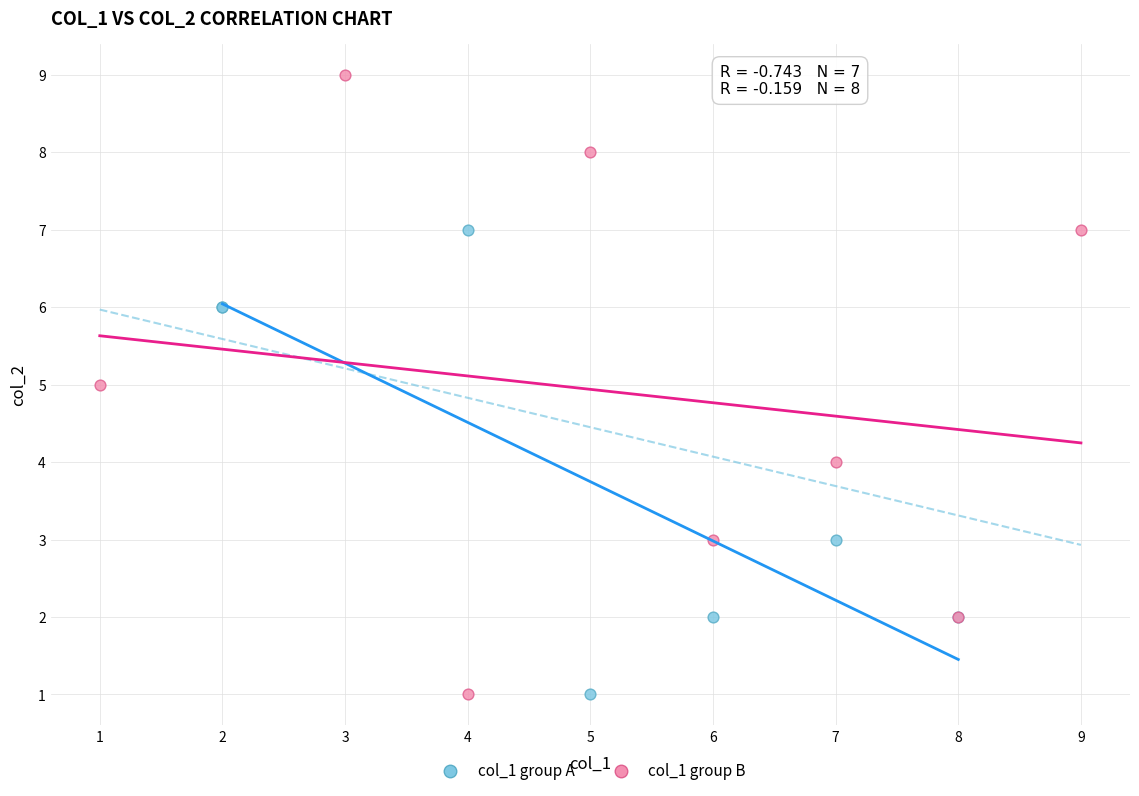

Which series contains the highest Y value?

col_1 group B